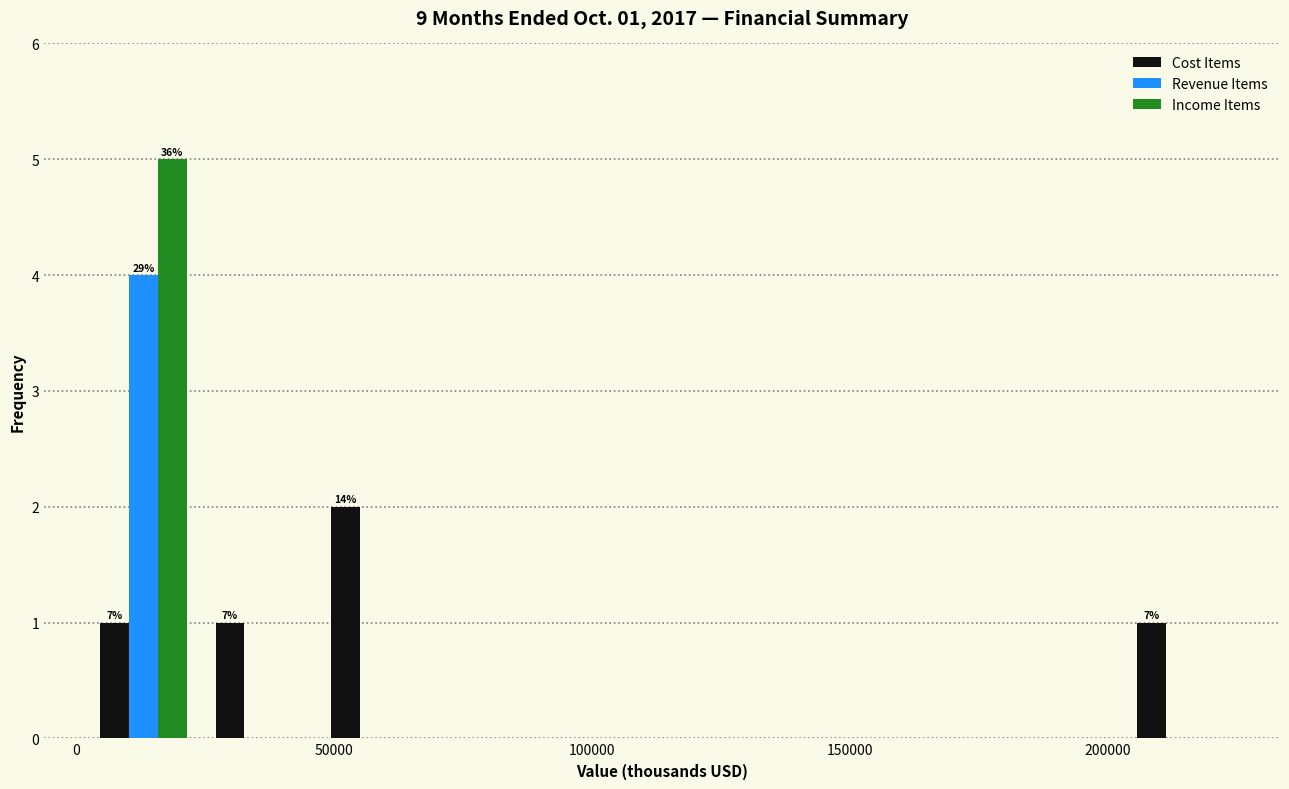

In the Revenue Items series, which range on the x-axis has the tallest bar?

0 to 25000